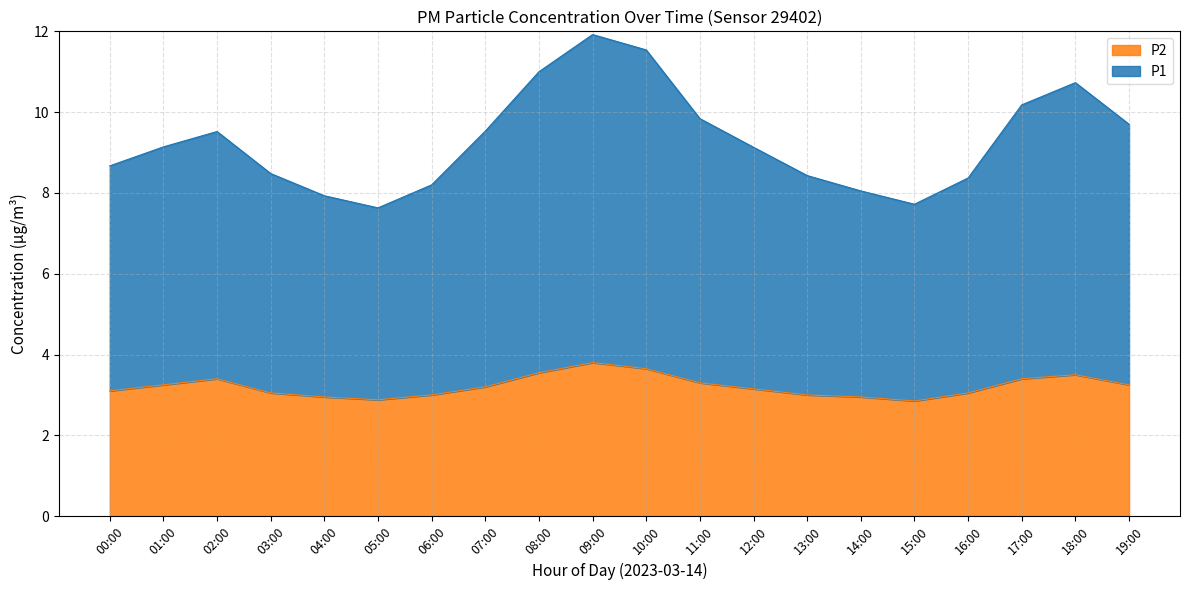

How many lines are shown in the chart?

2